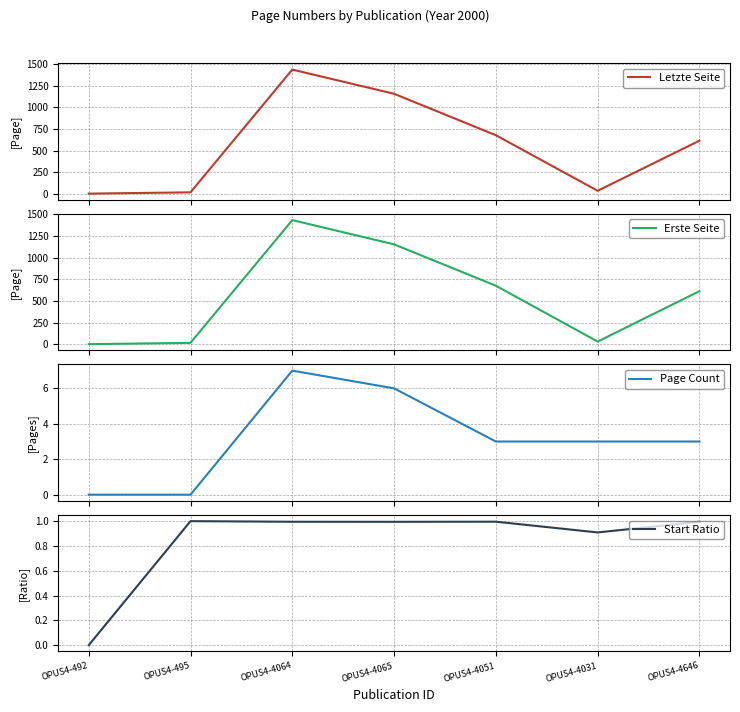

List the series in order of their peak value, lowest first.

Start Ratio, Page Count, Erste Seite, Letzte Seite